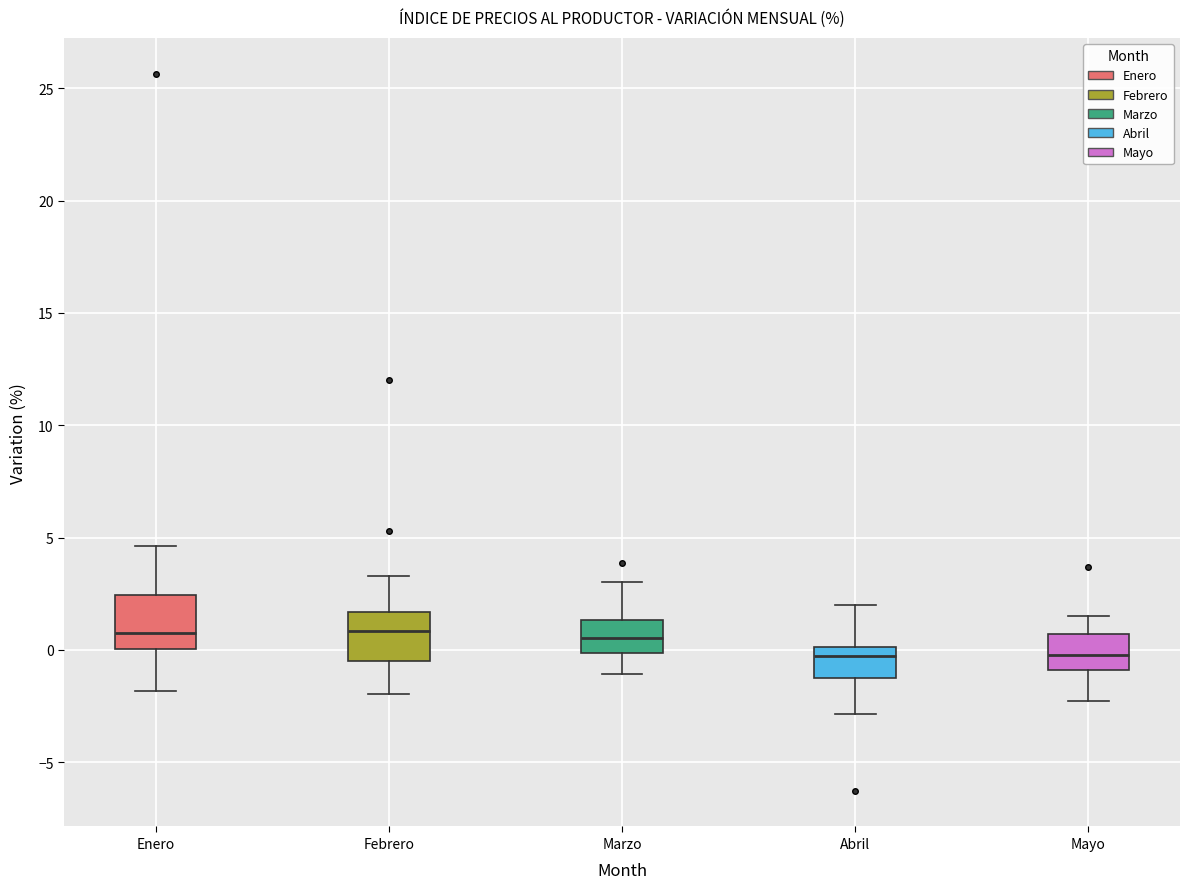

Reading left to right, transcribe this box plot: for each box, give where its median line is, the range the box spans, and where its two whiskers end, as read against the y-axis. The values are not printed on the chart, so give them approximately, as read against the axis.

Enero: median 0.5, box 0.0 to 2.5, whiskers -2.0 to 4.5
Febrero: median 1.0, box -0.5 to 1.5, whiskers -2.0 to 3.5
Marzo: median 0.5, box 0.0 to 1.5, whiskers -1.0 to 3.0
Abril: median -0.5, box -1.0 to 0.0, whiskers -3.0 to 2.0
Mayo: median 0.0, box -1.0 to 0.5, whiskers -2.5 to 1.5